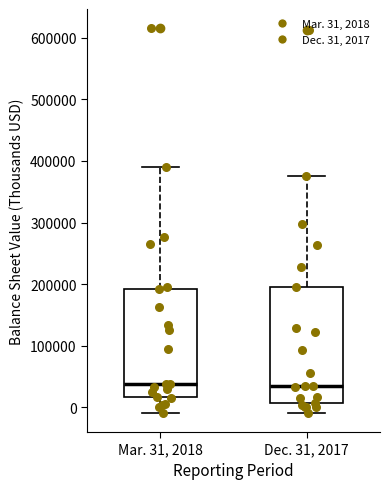

Reading left to right, read every box against the y-axis: the position of its median line, the range the box covers, and the ends of its whiskers. The values are not printed on the chart, so give them approximately, as read against the axis.

Mar. 31, 2018: median 40000, box 20000 to 190000, whiskers -10000 to 390000
Dec. 31, 2017: median 40000, box 10000 to 200000, whiskers -10000 to 380000